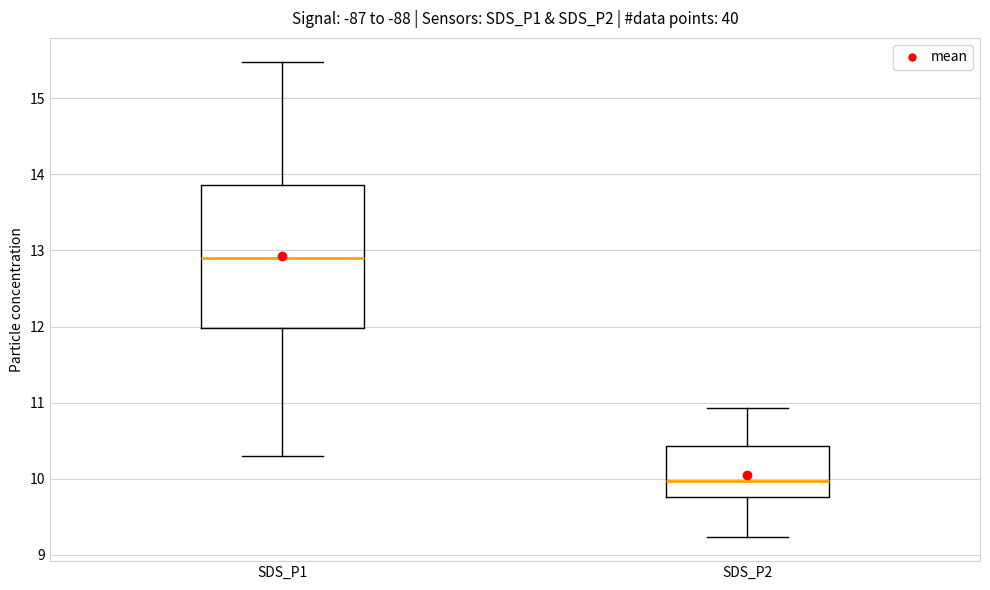

Where is the upper edge of the box for SDS_P2 on the y-axis? The values are not printed on the chart, so give them approximately, as read against the axis.

10.4